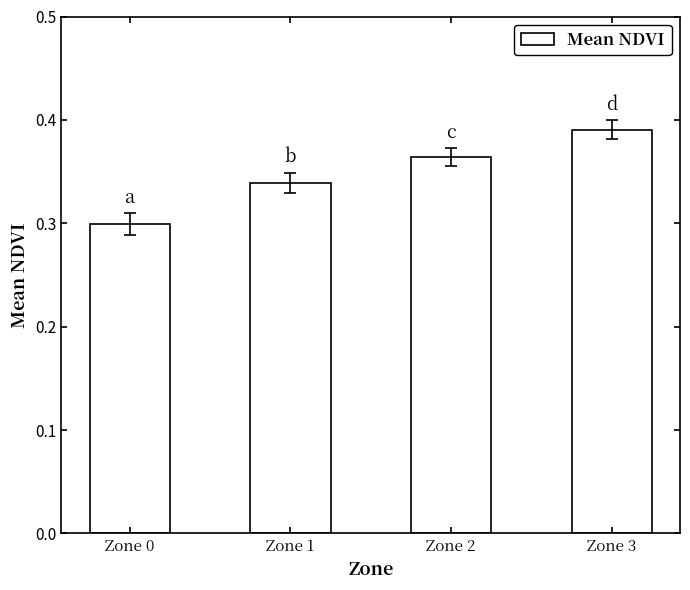

What is the sum of the values at Zone 3 and Zone 0?

0.7